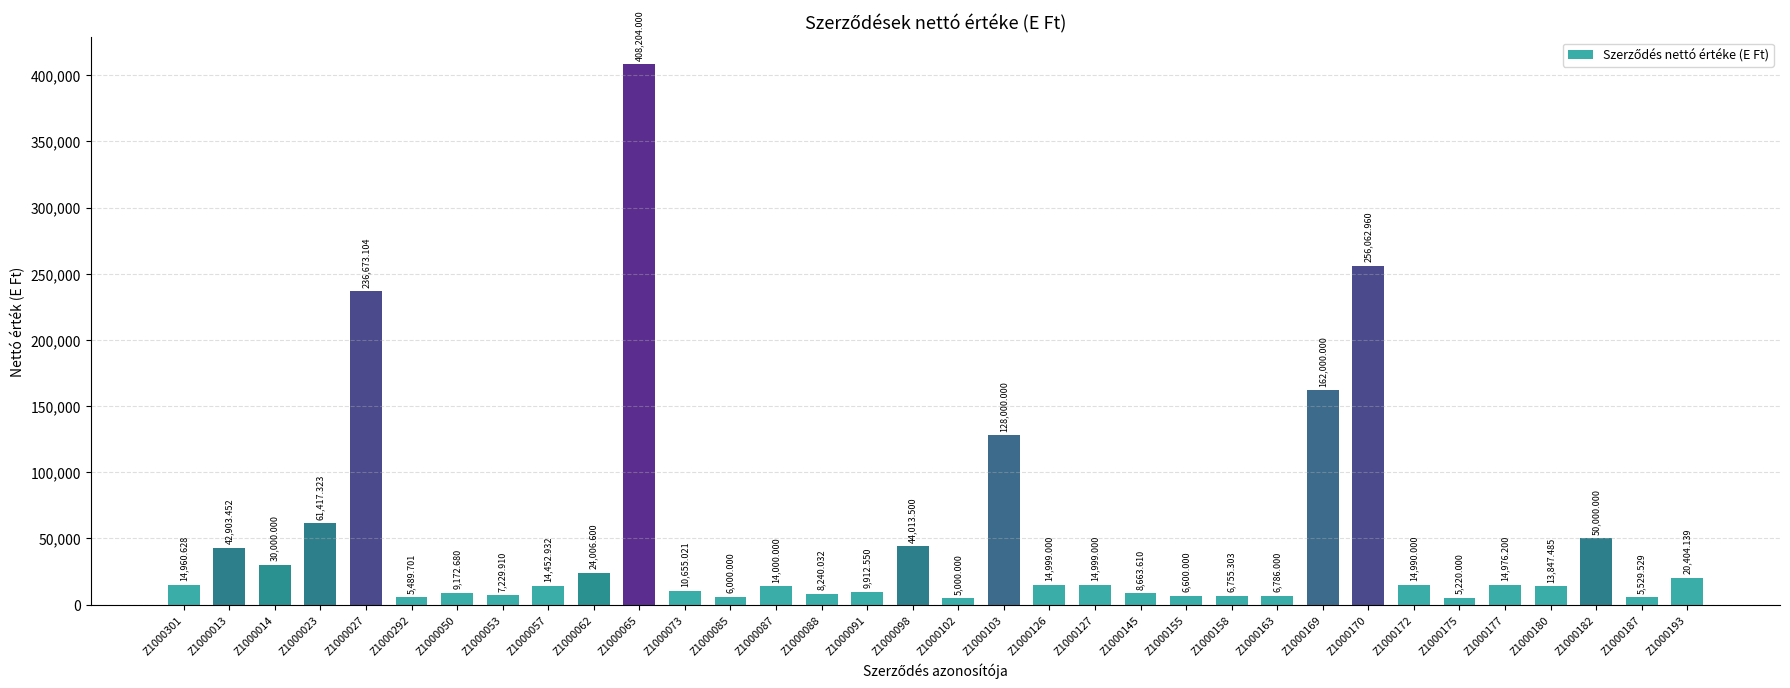

Does the chart contain stacked bars?

No